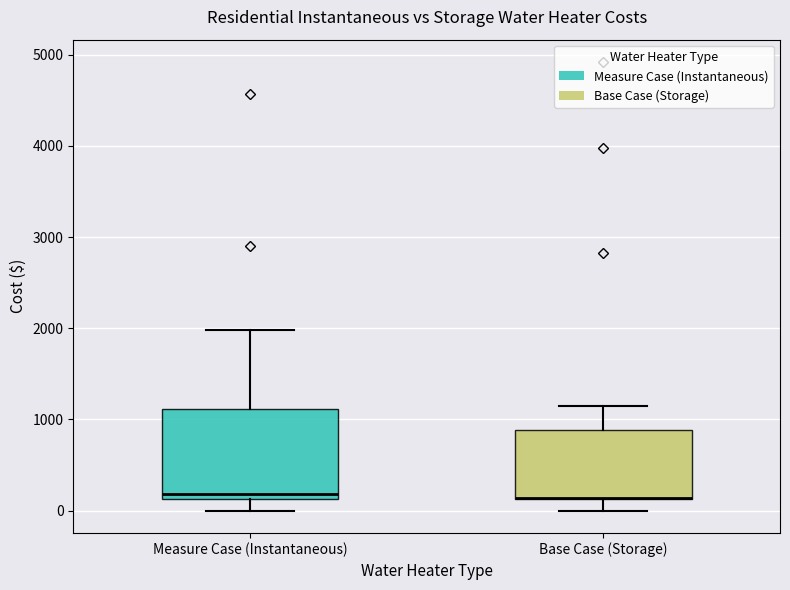

Reading left to right, transcribe this box plot: for each box, give where its median line is, the range the box spans, and where its two whiskers end, as read against the y-axis. The values are not printed on the chart, so give them approximately, as read against the axis.

Measure Case (Instantaneous): median 200, box 100 to 1100, whiskers 0 to 2000
Base Case (Storage): median 100 (drawn on the box's lower edge), box 100 to 900, whiskers 0 to 1200